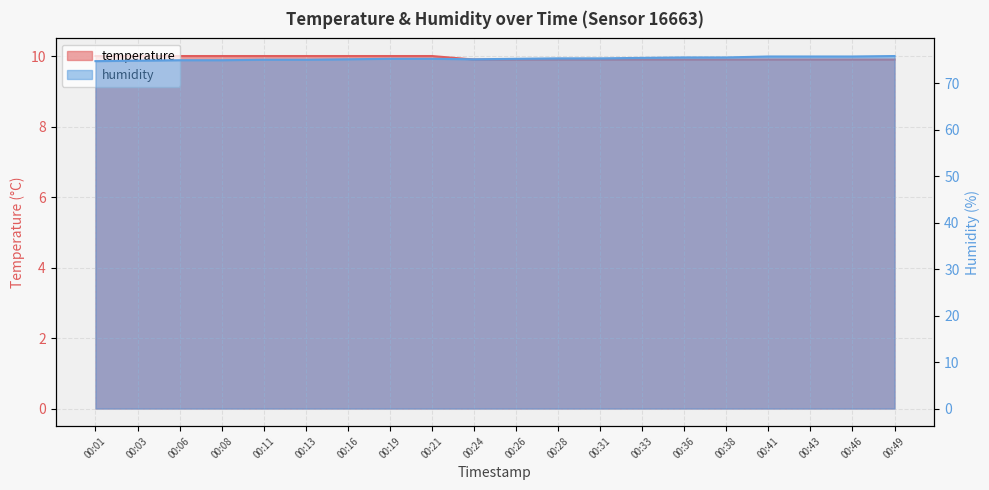

At how many categories does at least one series exceed 21?

20